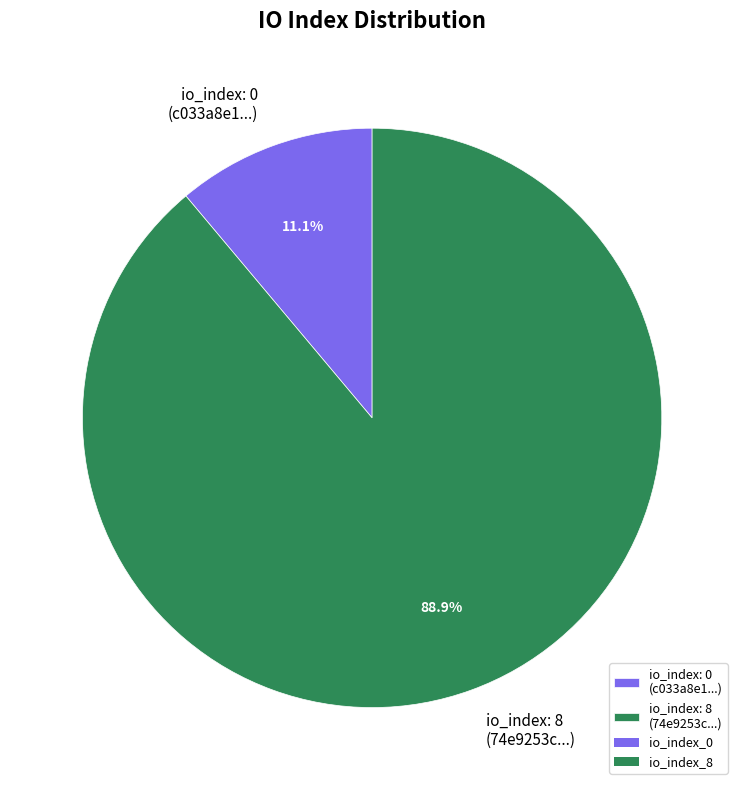

What percentage do io_index: 0 (c033a8e1...) and io_index: 8 (74e9253c...) together represent?

100.0%